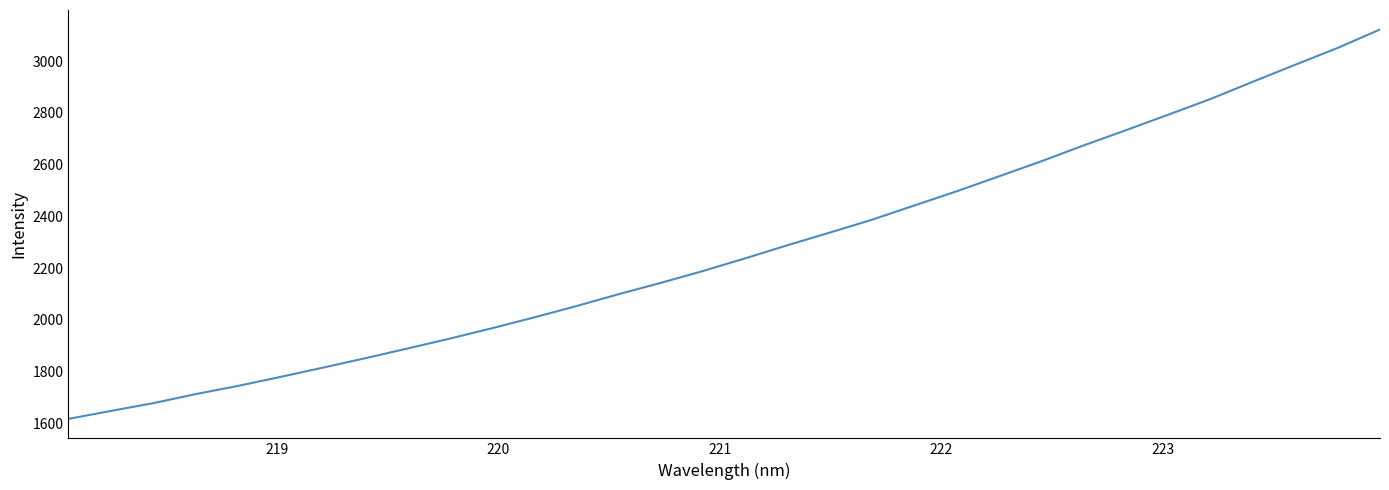

What is the minimum value shown in the chart?

1618.1